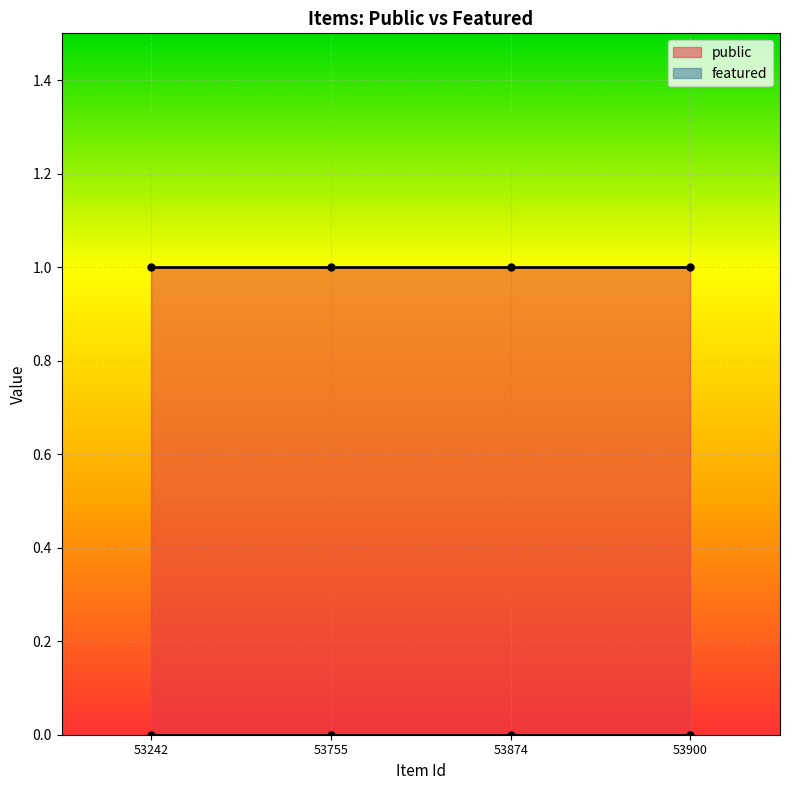

What are all the series names shown in the legend?

public, featured